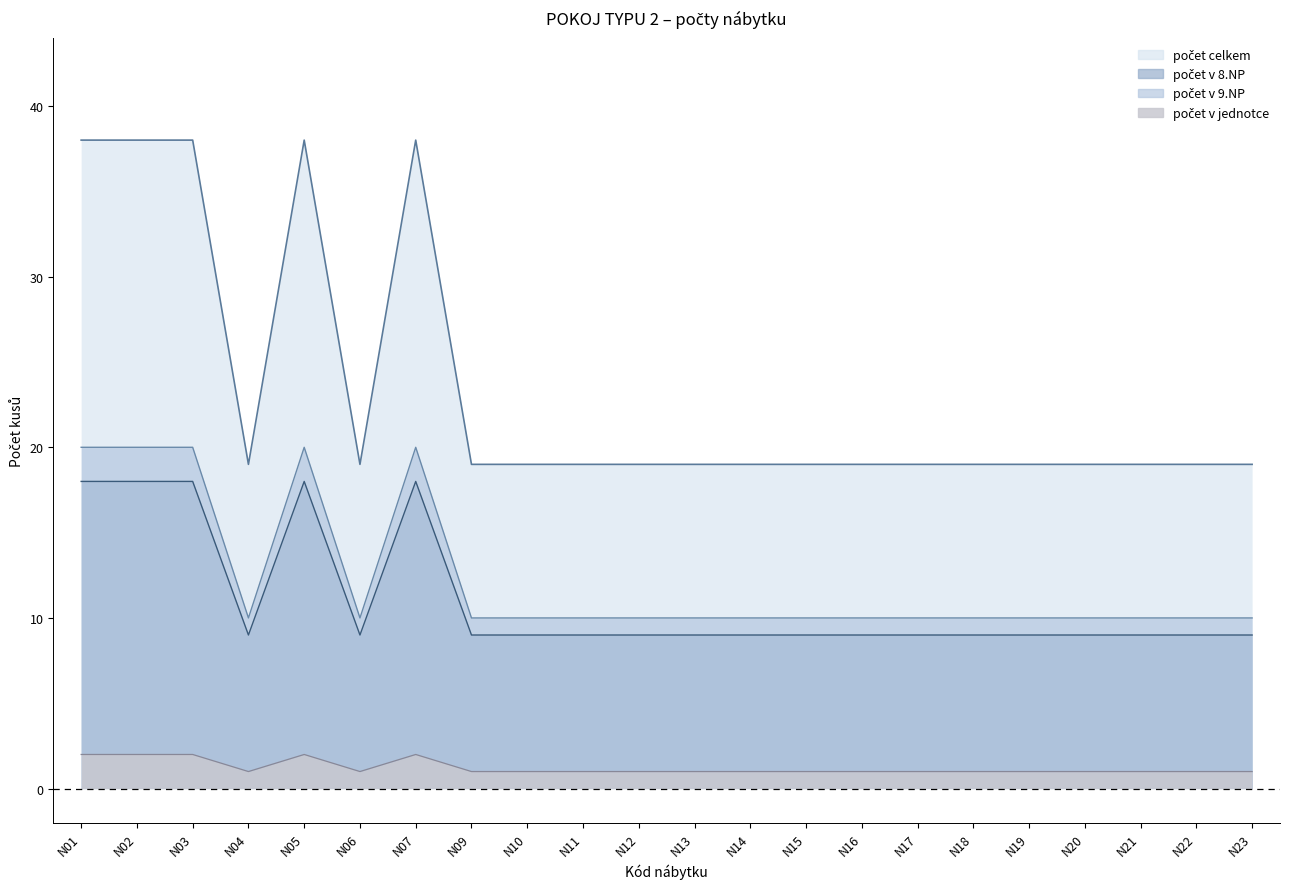

True or false: počet v jednotce has more than 0 points higher than both neighbors.

True